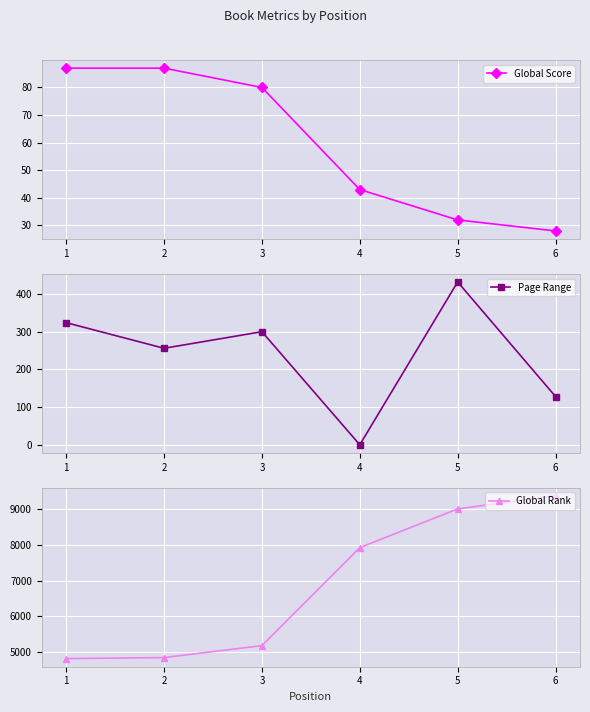

Reading left to right, list all the values displayed in this chart.

Global Score: 1=87	2=87	3=80	4=43	5=32	6=28
Page Range: 1=324	2=256	3=300	4=0	5=432	6=128
Global Rank: 1=4809	2=4837	3=5173	4=7926	5=9014	6=9383